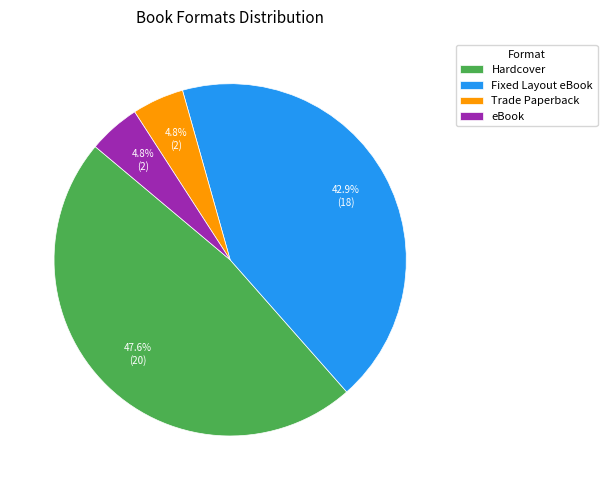

What percentage is NOT represented by eBook?

95.2%